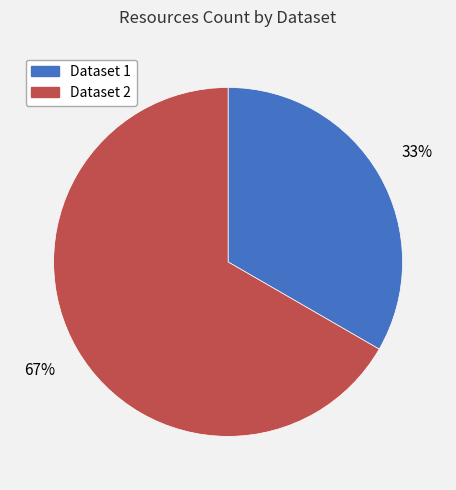

Approximately how many times larger is the value at Dataset 1 compared to Dataset 2?

0.5